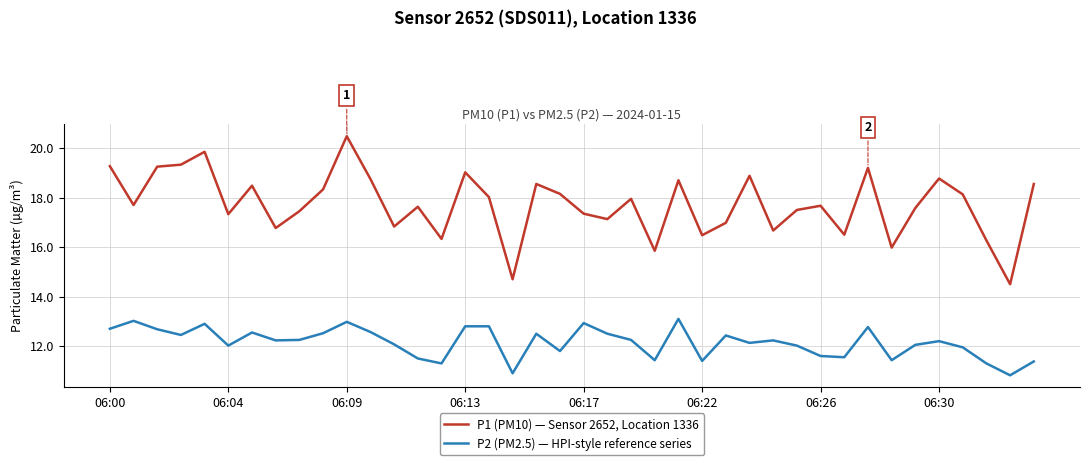

List the series in order of their peak value, lowest first.

P2 (PM2.5) — HPI-style reference series, P1 (PM10) — Sensor 2652, Location 1336